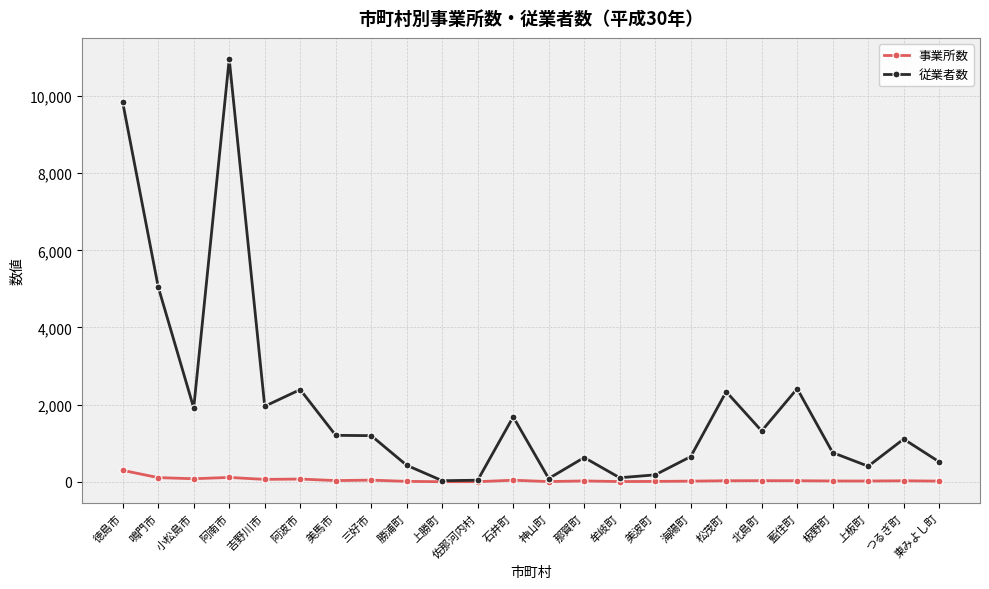

What is the value of the 事業所数 point at the 10th from the left?

2